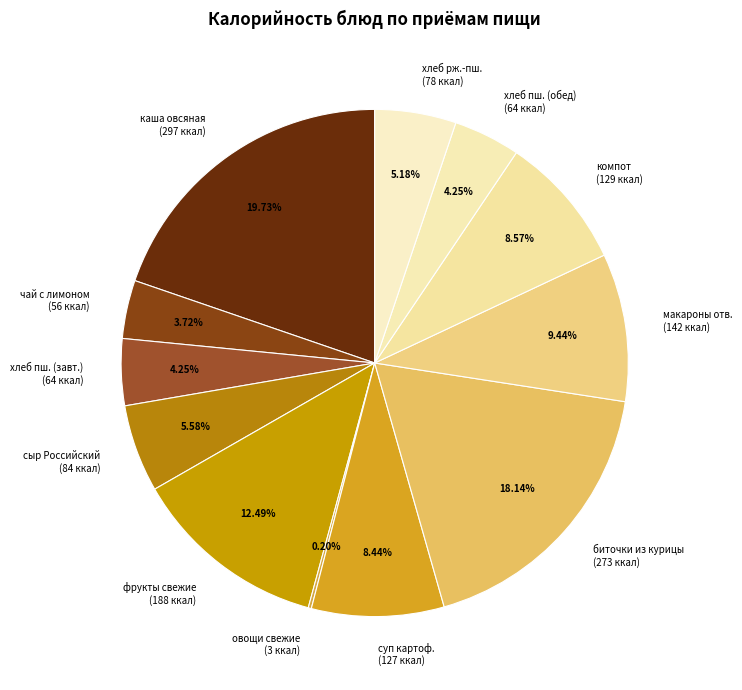

Between хлеб пш. (обед) (64 ккал) and фрукты свежие (188 ккал), which is larger?

фрукты свежие (188 ккал)